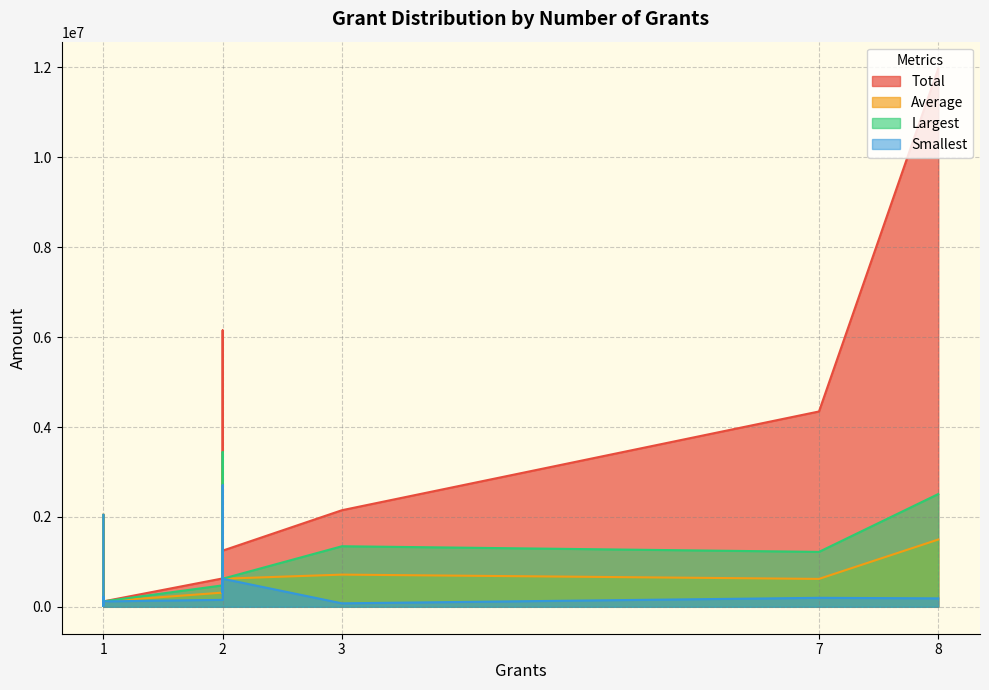

What is the value of the Total point at the 13th from the left?

2149007